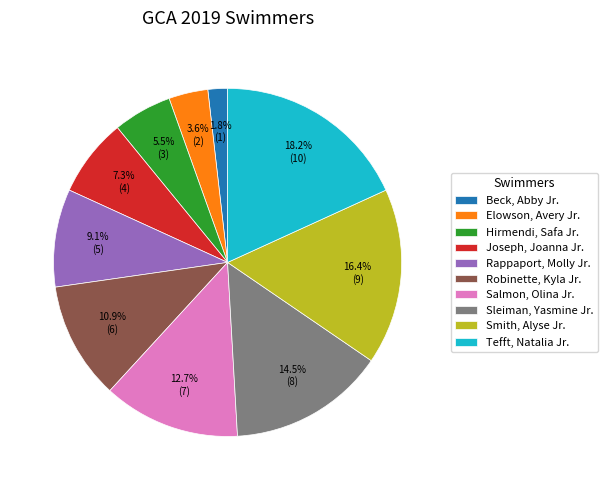

To the nearest percent, what is the difference between the Rappaport, Molly Jr. and Joseph, Joanna Jr. slice percentages?

2%